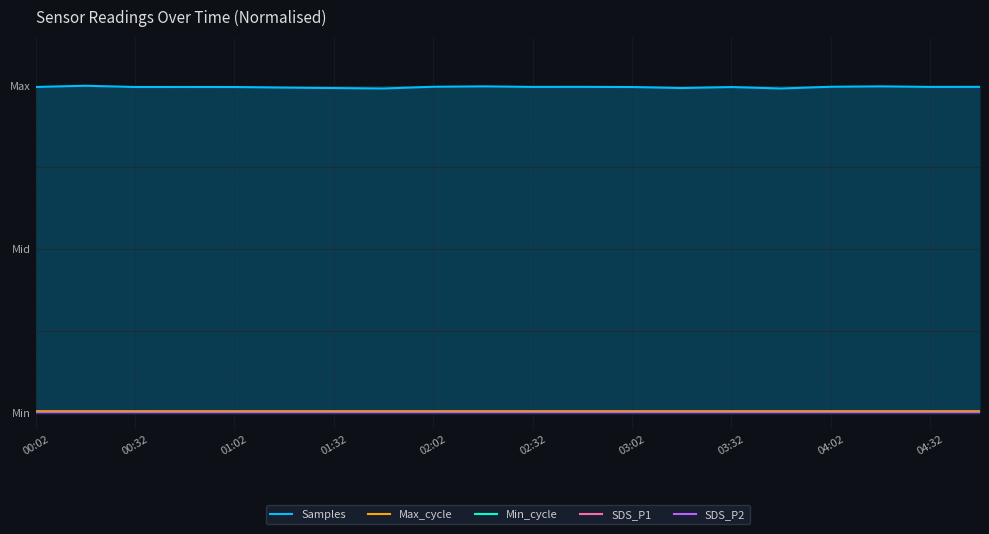

Does the chart display data point markers on the line(s)?

No